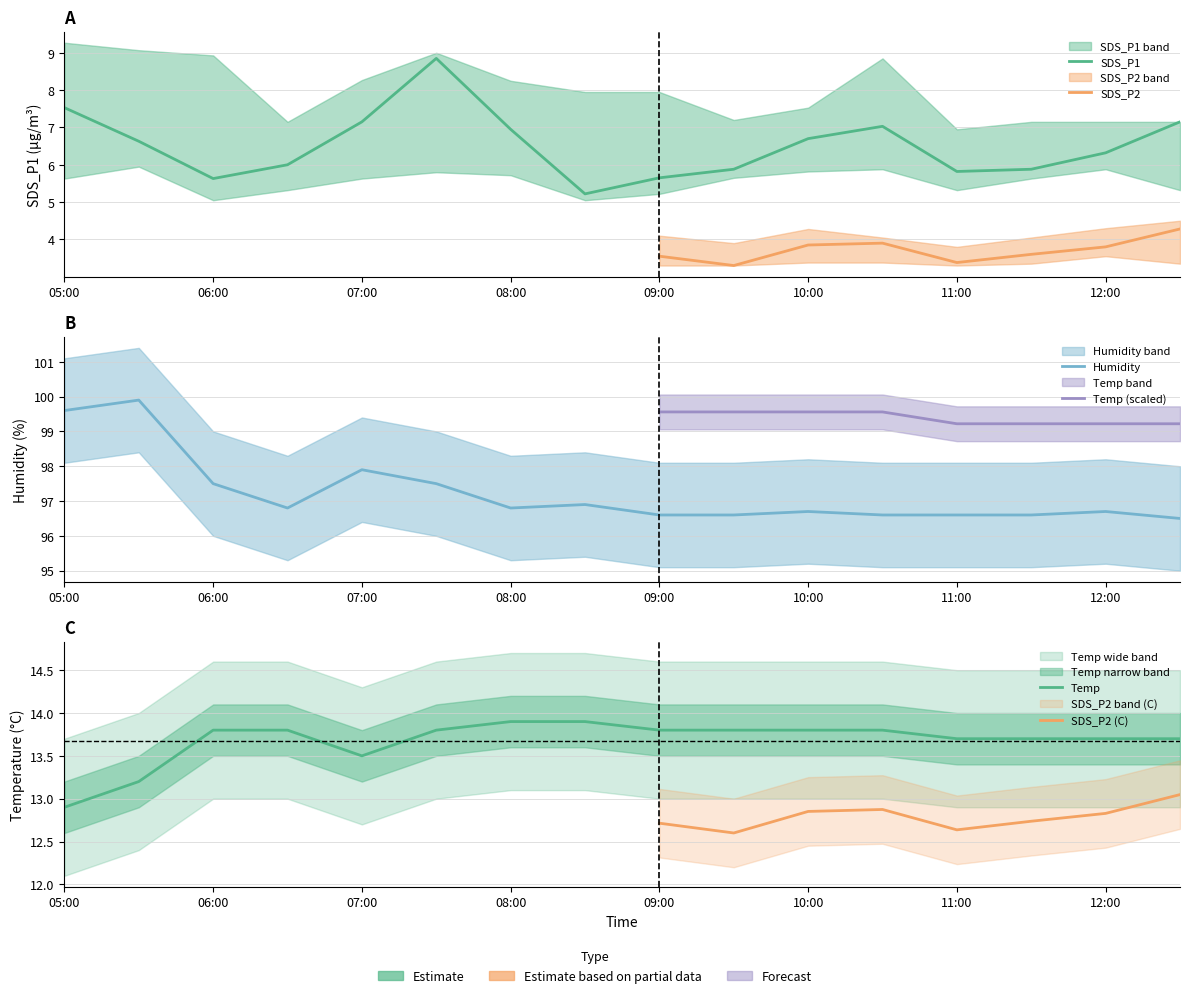

True or false: Temp and Humidity intersect in this chart.

False